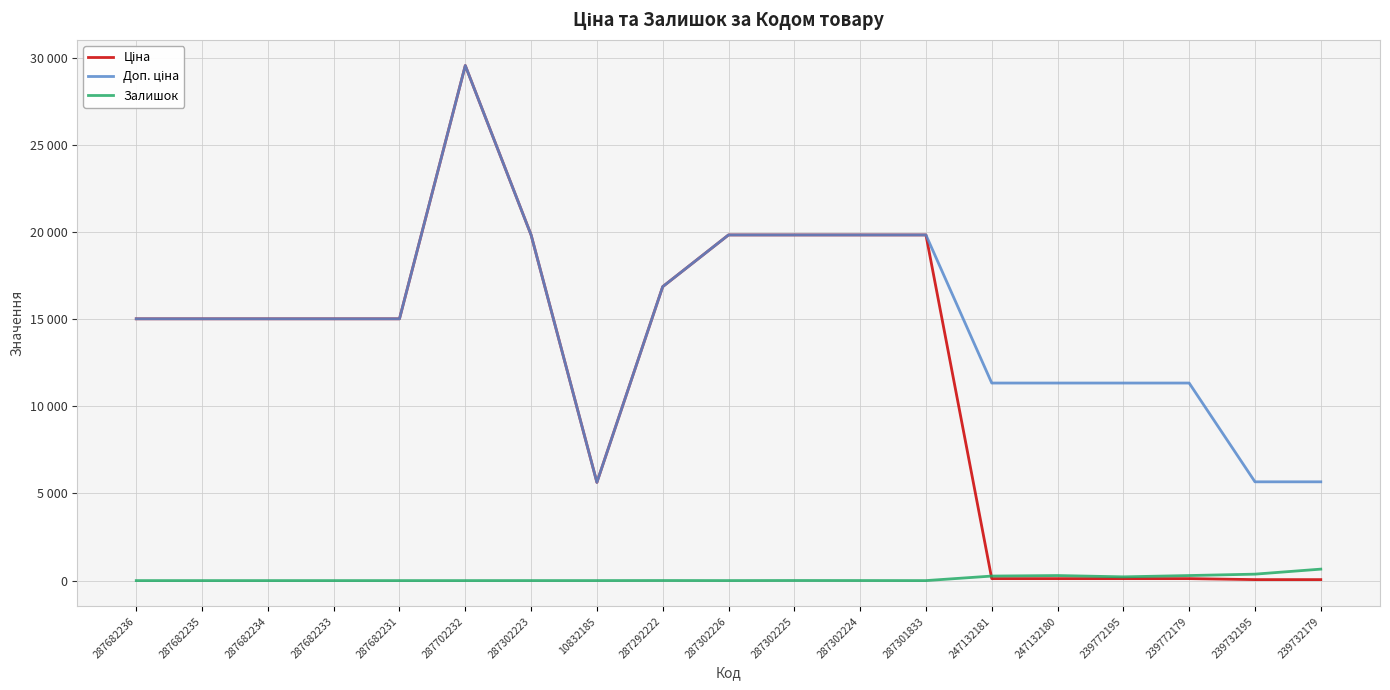

Does the chart have visible grid lines?

Yes